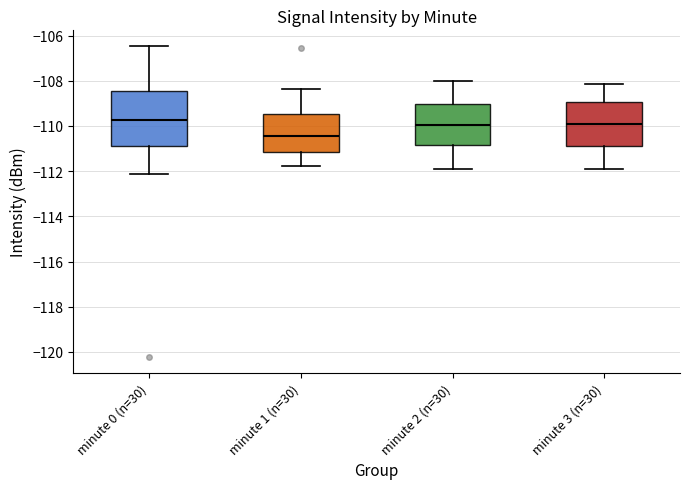

Reading left to right, transcribe this box plot: for each box, give where its median line is, the range the box spans, and where its two whiskers end, as read against the y-axis. The values are not printed on the chart, so give them approximately, as read against the axis.

minute 0 (n=30): median -109.8, box -111.0 to -108.4, whiskers -112.2 to -106.4
minute 1 (n=30): median -110.4, box -111.2 to -109.4, whiskers -111.8 to -108.4
minute 2 (n=30): median -110.0, box -110.8 to -109.0, whiskers -111.8 to -108.0
minute 3 (n=30): median -110.0, box -110.8 to -109.0, whiskers -112.0 to -108.2